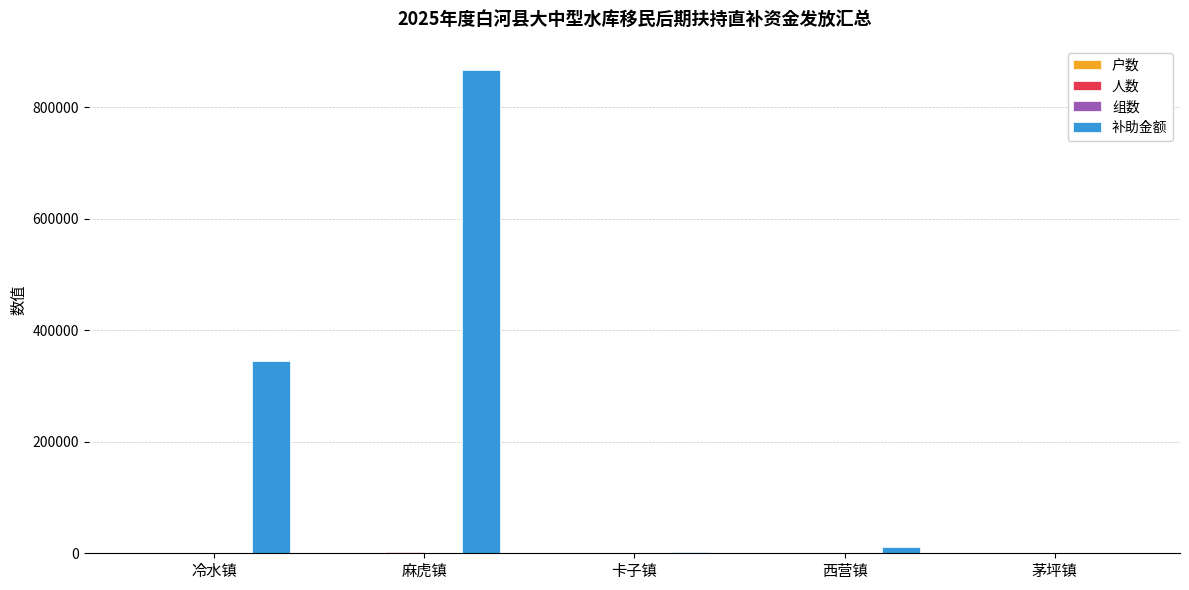

Which label corresponds to the largest value in the chart?

麻虎镇